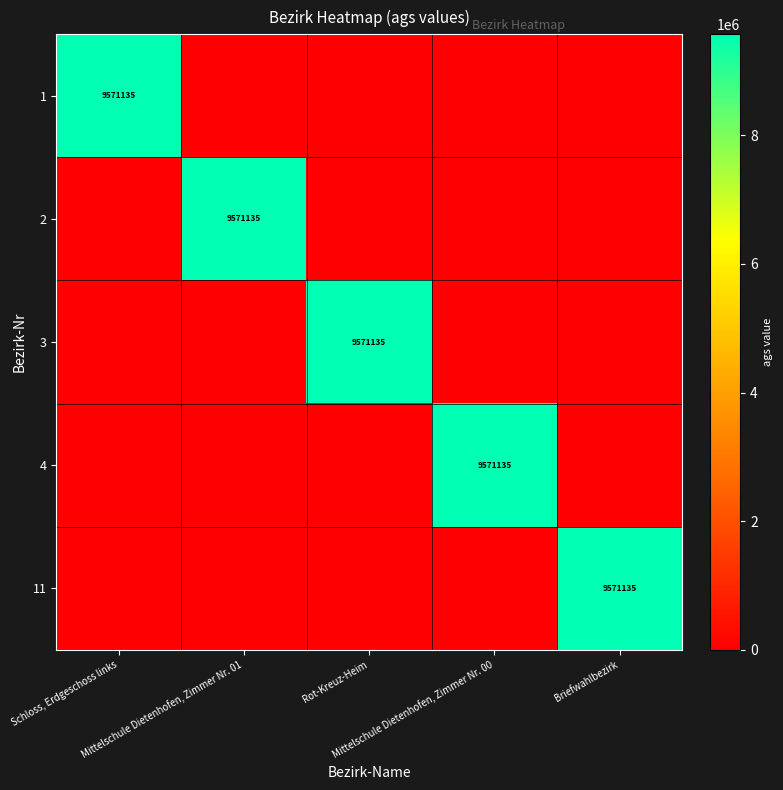

Which category has the lowest value in the 4 series?

Schloss, Erdgeschoss links